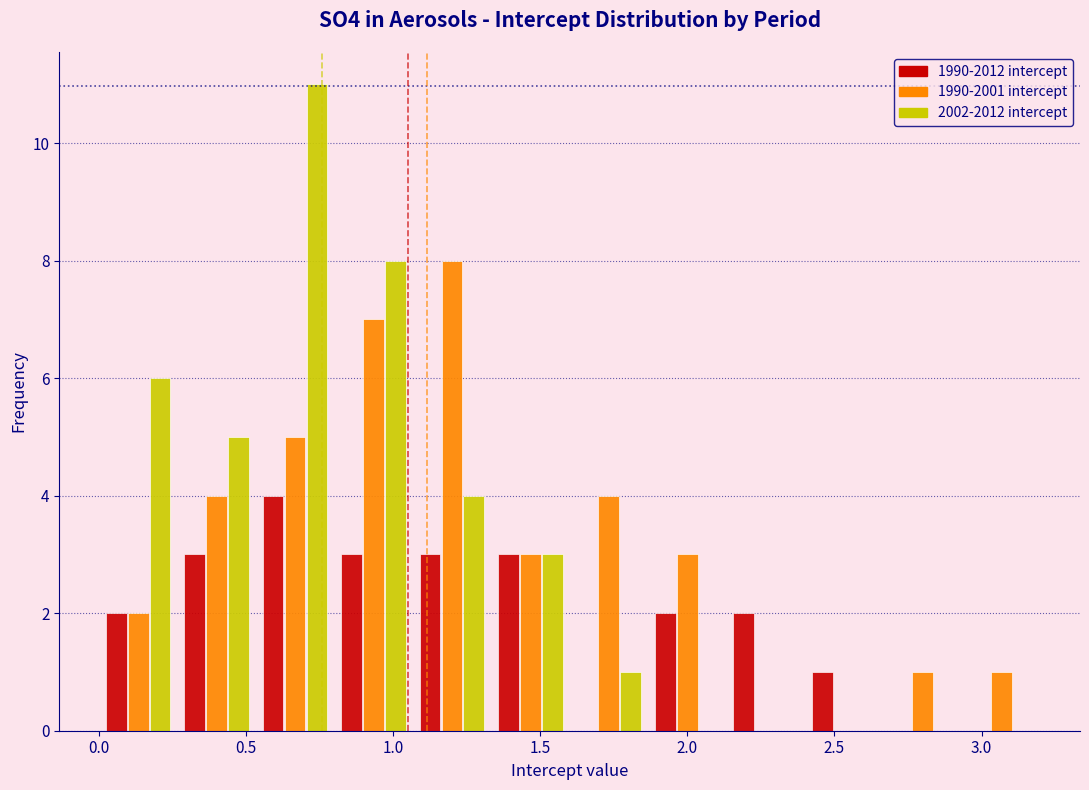

Reading left to right, list every range on the x-axis with the height of the bar of each series over it. Neither the bar edges nor the heights are printed on the chart, so give them approximately, as read against the axes.

0.00 to 0.25: 1990-2012 intercept=2	1990-2001 intercept=2	2002-2012 intercept=6
0.25 to 0.55: 1990-2012 intercept=3	1990-2001 intercept=4	2002-2012 intercept=5
0.55 to 0.80: 1990-2012 intercept=4	1990-2001 intercept=5	2002-2012 intercept=11
0.80 to 1.05: 1990-2012 intercept=3	1990-2001 intercept=7	2002-2012 intercept=8
1.05 to 1.35: 1990-2012 intercept=3	1990-2001 intercept=8	2002-2012 intercept=4
1.35 to 1.60: 1990-2012 intercept=3	1990-2001 intercept=3	2002-2012 intercept=3
1.60 to 1.85: 1990-2012 intercept=0	1990-2001 intercept=4	2002-2012 intercept=1
1.85 to 2.15: 1990-2012 intercept=2	1990-2001 intercept=3	2002-2012 intercept=0
2.15 to 2.40: 1990-2012 intercept=2	1990-2001 intercept=0	2002-2012 intercept=0
2.40 to 2.65: 1990-2012 intercept=1	1990-2001 intercept=0	2002-2012 intercept=0
2.65 to 2.95: 1990-2012 intercept=0	1990-2001 intercept=1	2002-2012 intercept=0
2.95 to 3.20: 1990-2012 intercept=0	1990-2001 intercept=1	2002-2012 intercept=0